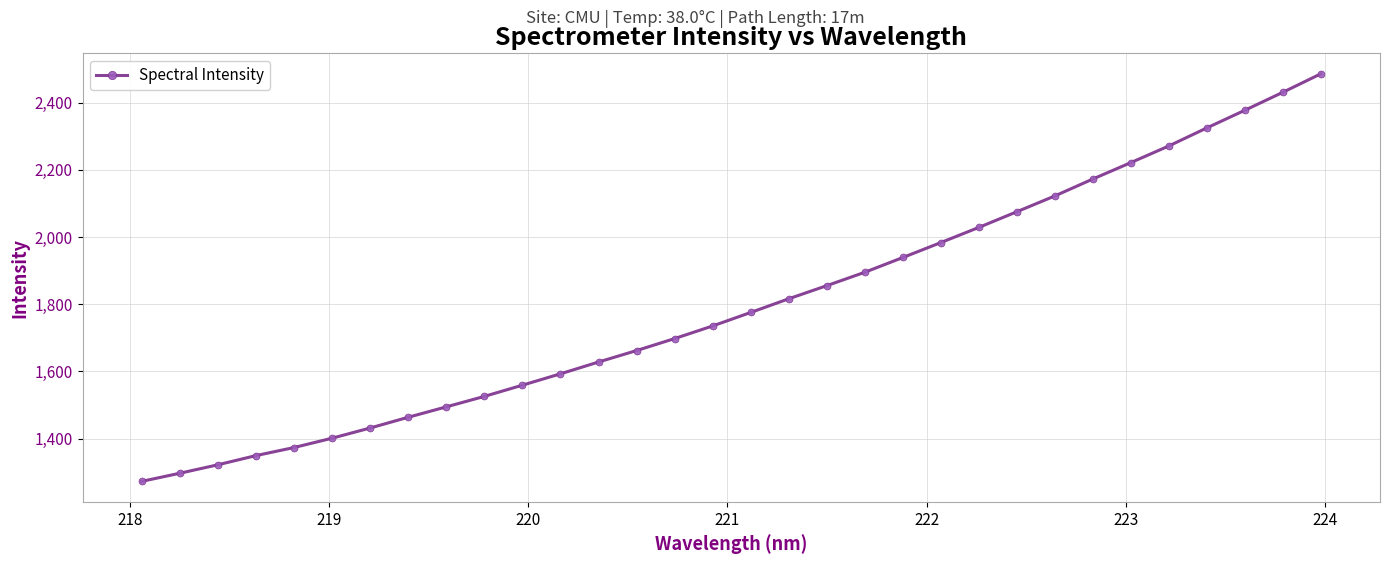

What is the difference between the maximum and second lowest values?

1189.8